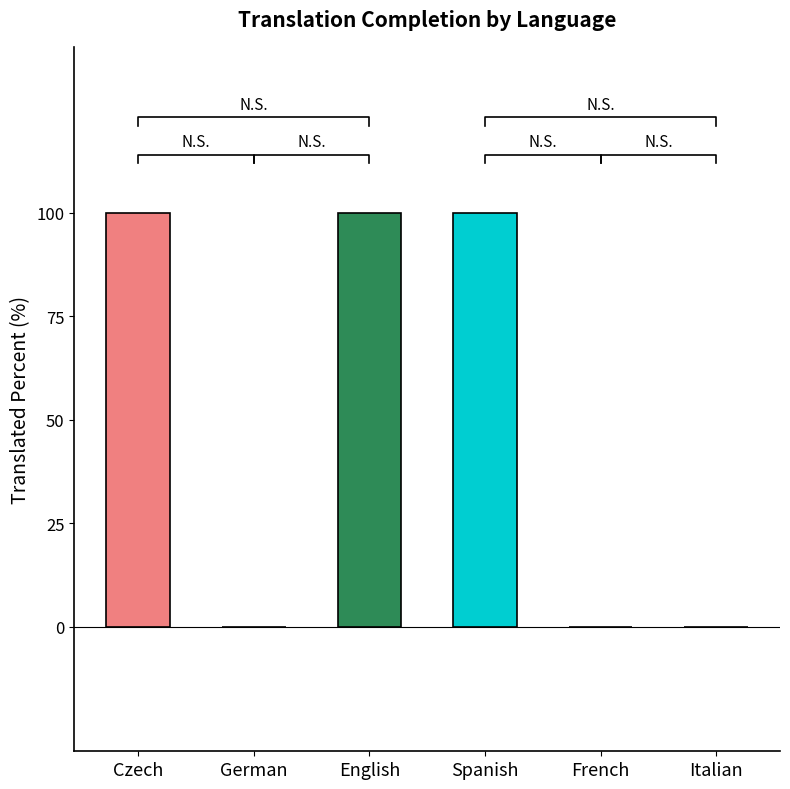

Reading left to right, transcribe all the data shown in this chart.

100	0	100	100	0	0